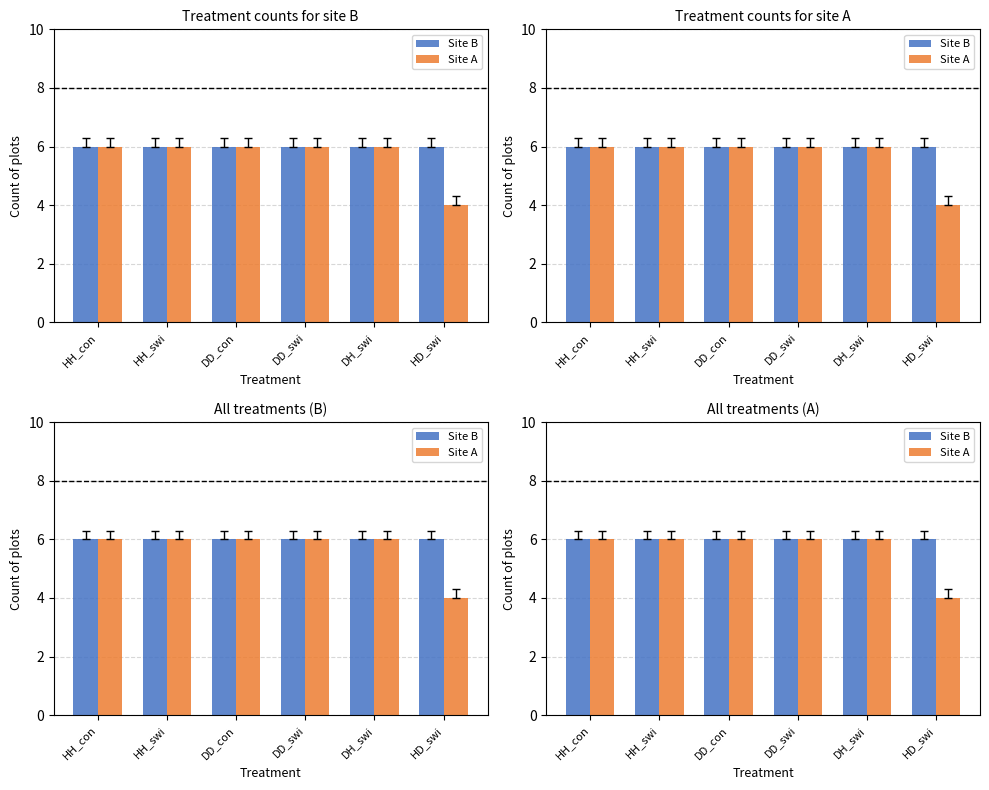

What position from the right is DD_con?

4